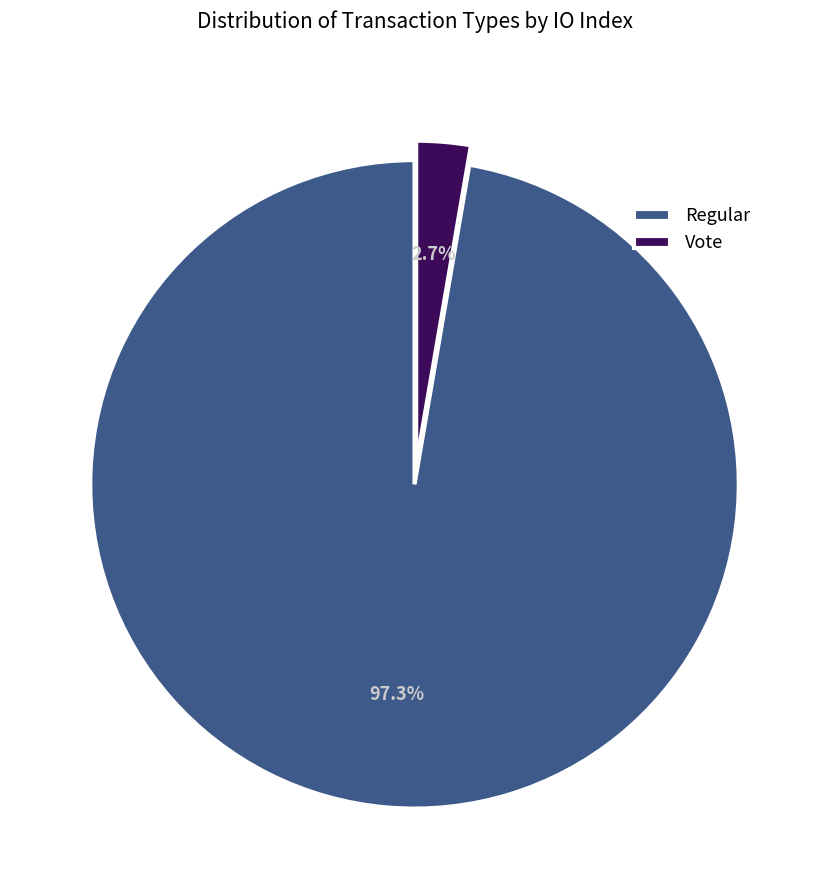

What is the ratio of the value at Regular to the value at Vote?

36.0